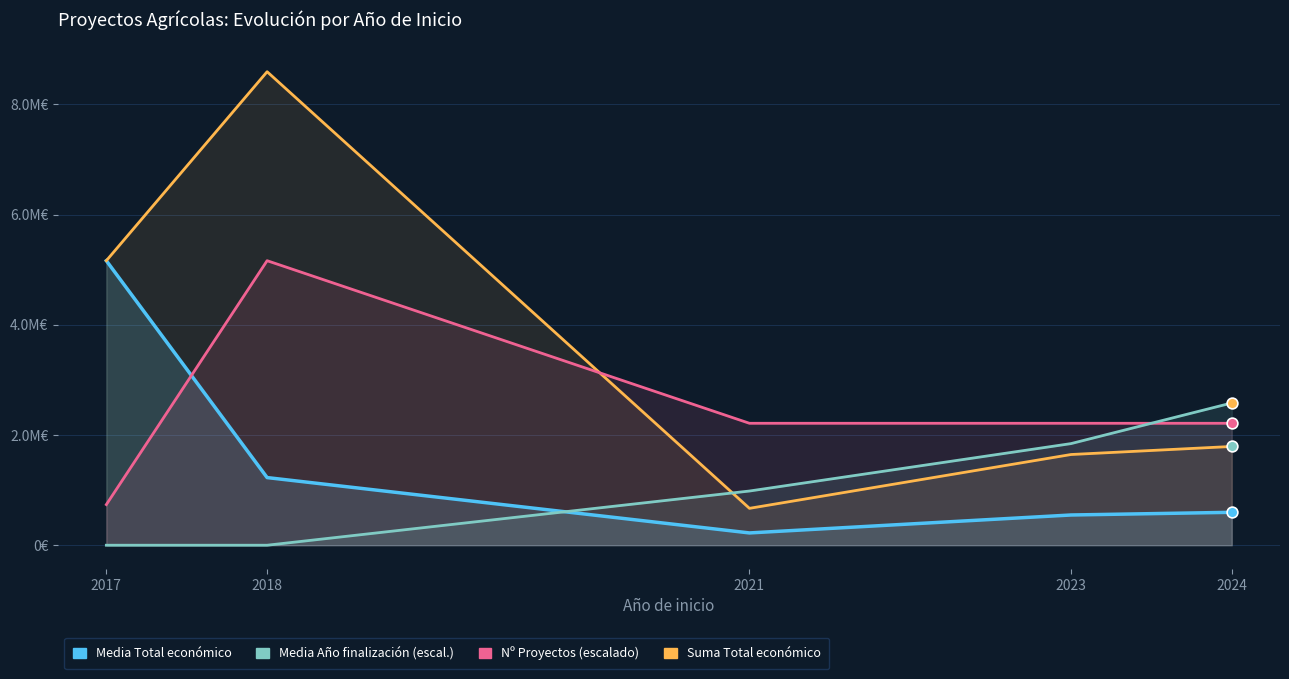

What are all the series names shown in the legend?

Media Total económico, Suma Total económico, Nº Proyectos (escalado), Media Año finalización (escal.)